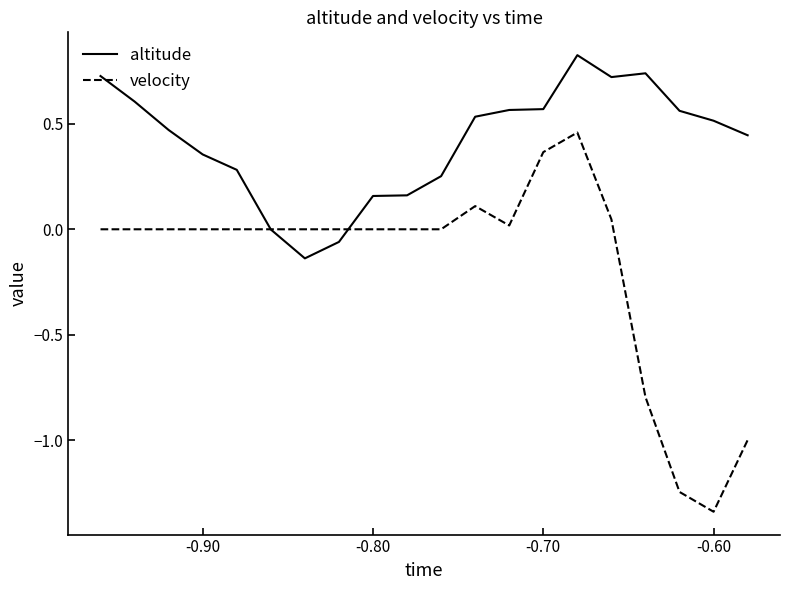

Which series has the largest total across all categories?

altitude